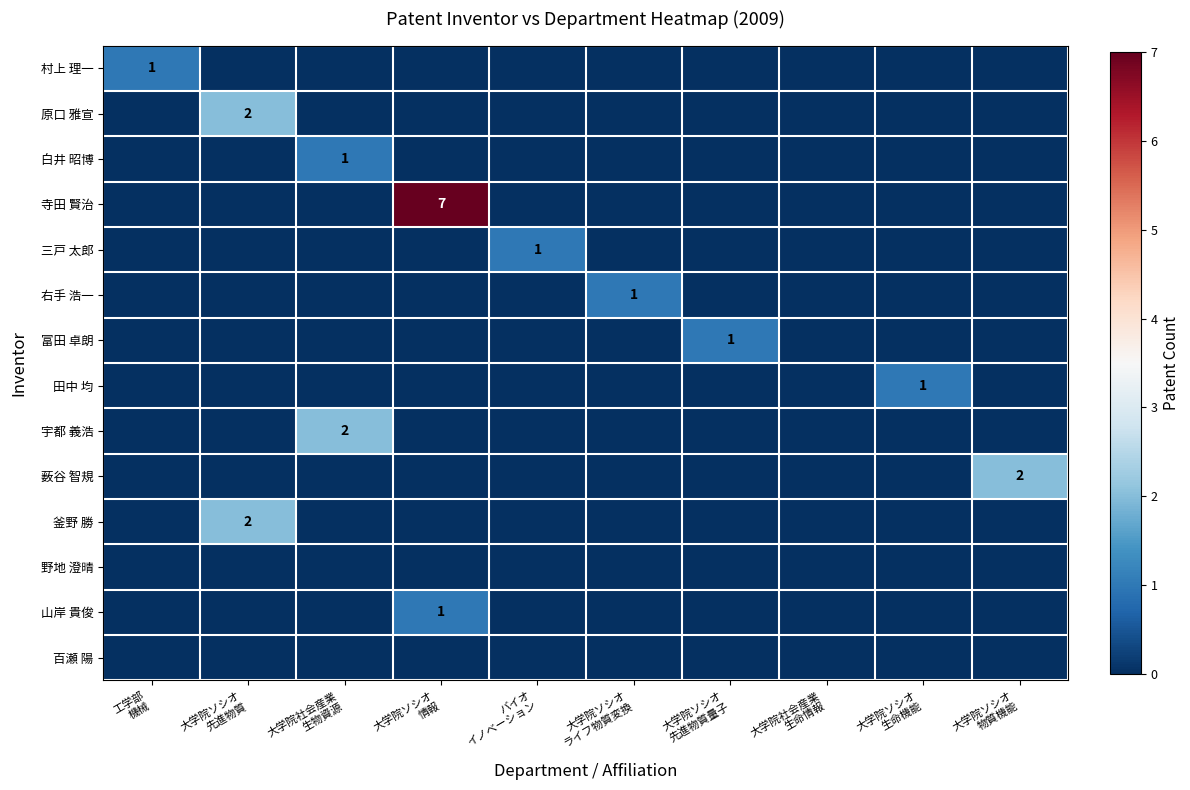

Rank the categories by 宇都 義浩 value from lowest to highest.

工学部 機械, 大学院ソシオ 先進物質, 大学院ソシオ 情報, バイオ イノベーション, 大学院ソシオ ライフ物質変換, 大学院ソシオ 先進物質量子, 大学院社会産業 生命情報, 大学院ソシオ 生命機能, 大学院ソシオ 物質機能, 大学院社会産業 生物資源